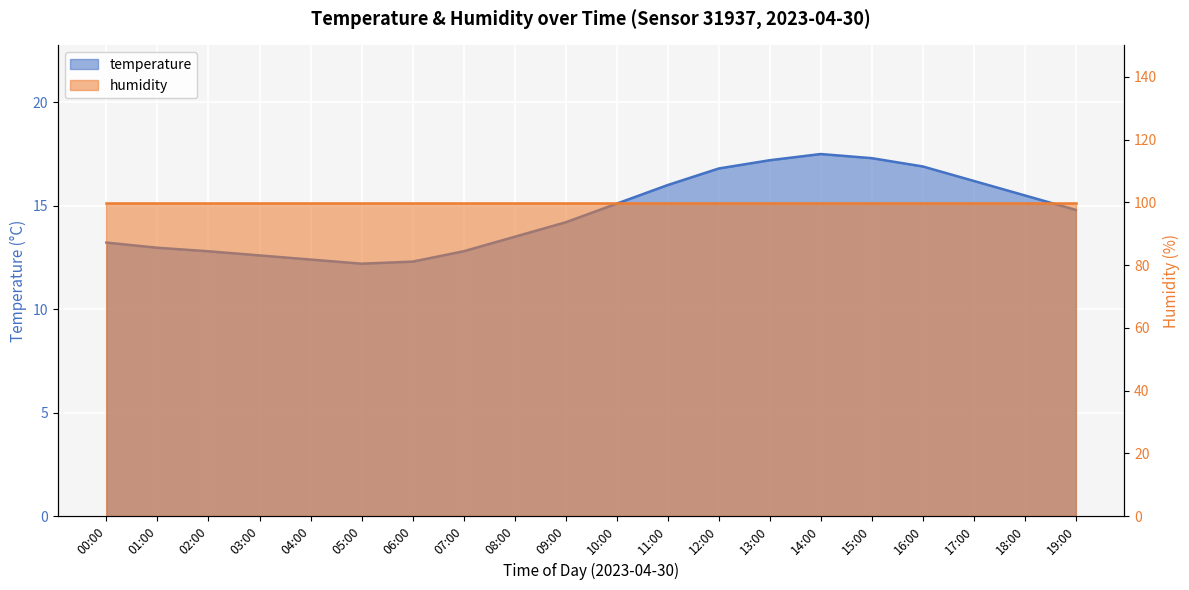

What is the maximum value shown in the chart?

17.5